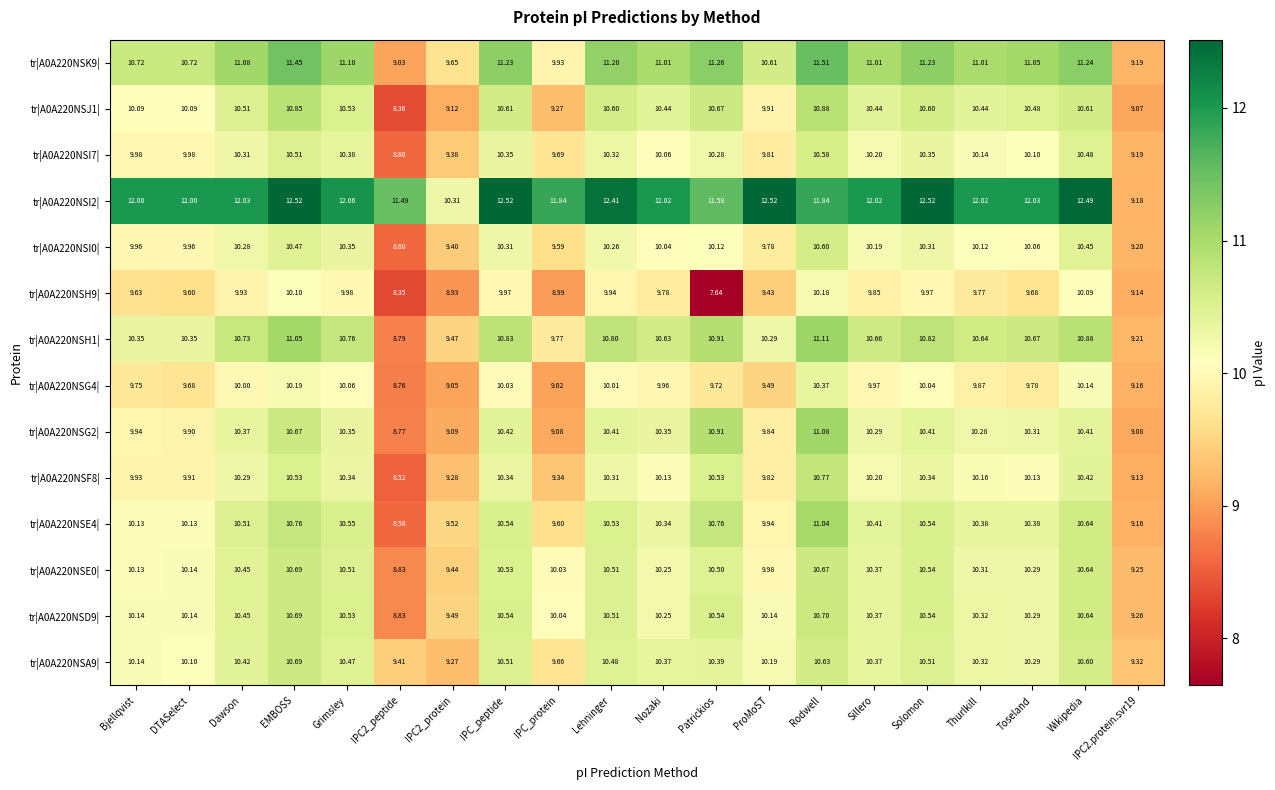

Which category has the lowest value across all series?

Patrickios